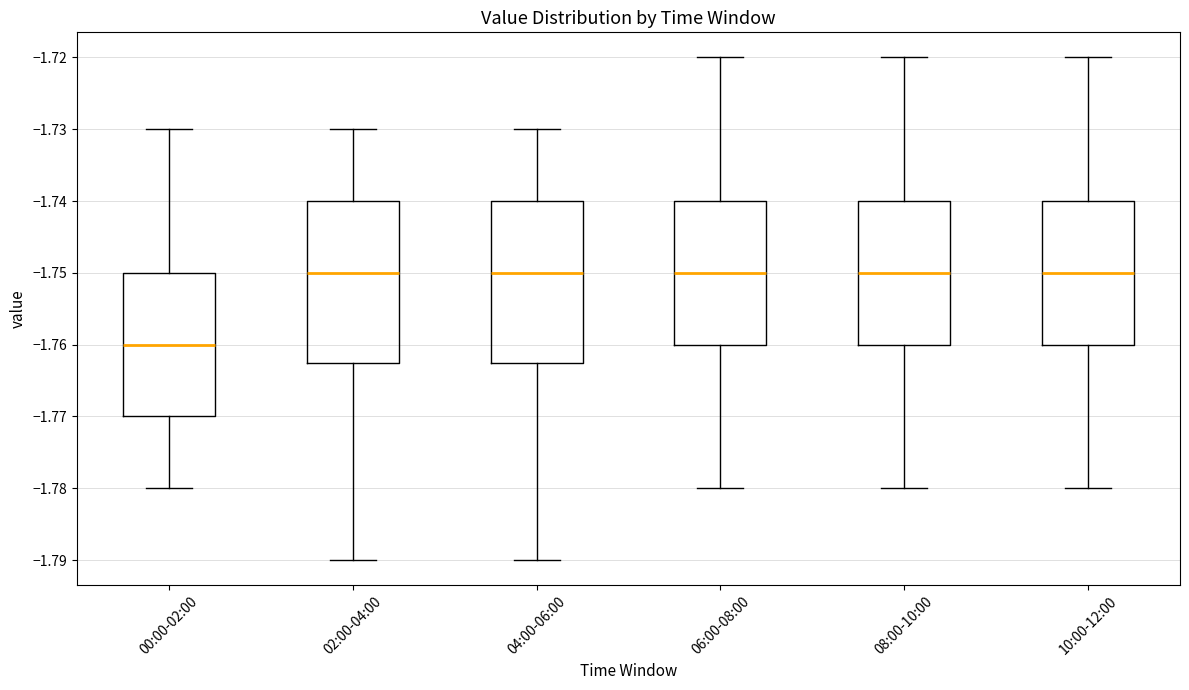

Reading left to right, transcribe this box plot: for each box, give where its median line is, the range the box spans, and where its two whiskers end, as read against the y-axis. The values are not printed on the chart, so give them approximately, as read against the axis.

00:00-02:00: median -1.760, box -1.770 to -1.750, whiskers -1.780 to -1.730
02:00-04:00: median -1.750, box -1.762 to -1.740, whiskers -1.790 to -1.730
04:00-06:00: median -1.750, box -1.762 to -1.740, whiskers -1.790 to -1.730
06:00-08:00: median -1.750, box -1.760 to -1.740, whiskers -1.780 to -1.720
08:00-10:00: median -1.750, box -1.760 to -1.740, whiskers -1.780 to -1.720
10:00-12:00: median -1.750, box -1.760 to -1.740, whiskers -1.780 to -1.720